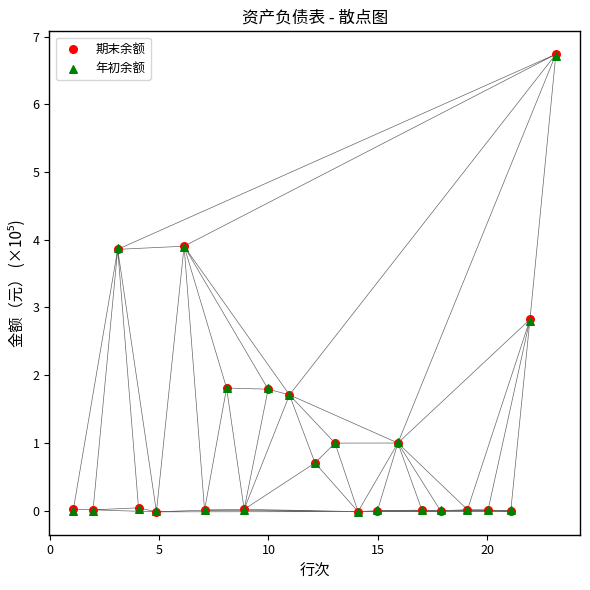

What are all the series names shown in the legend?

期末余额, 年初余额